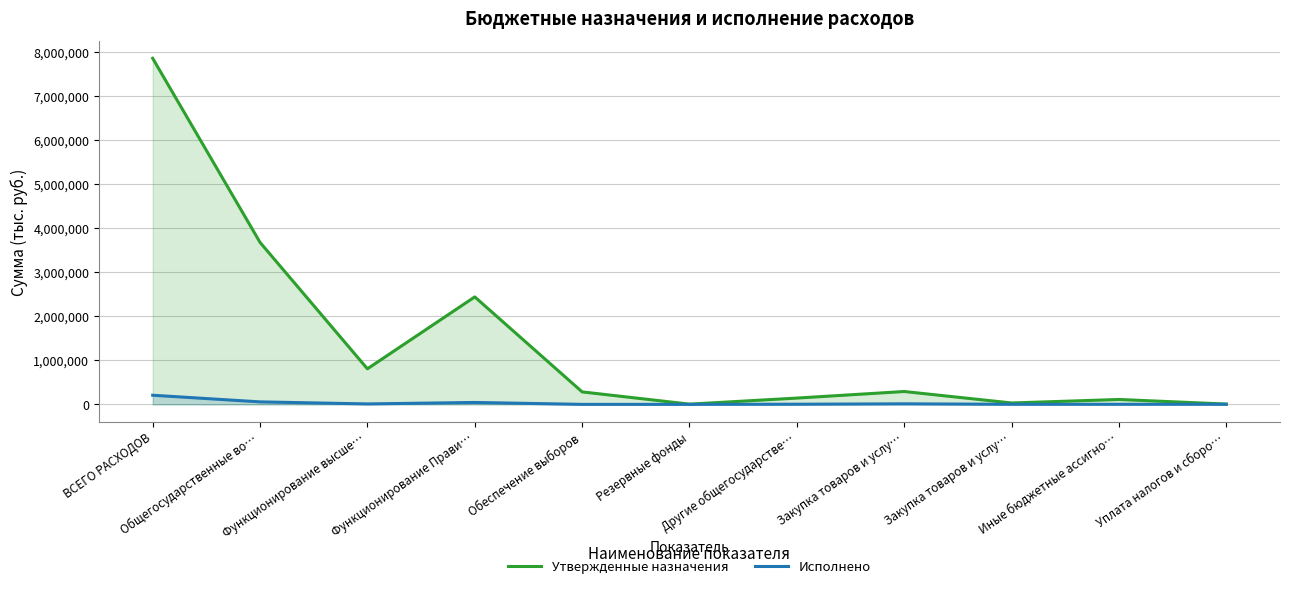

Which series has the largest range (max minus min)?

Утвержденные назначения